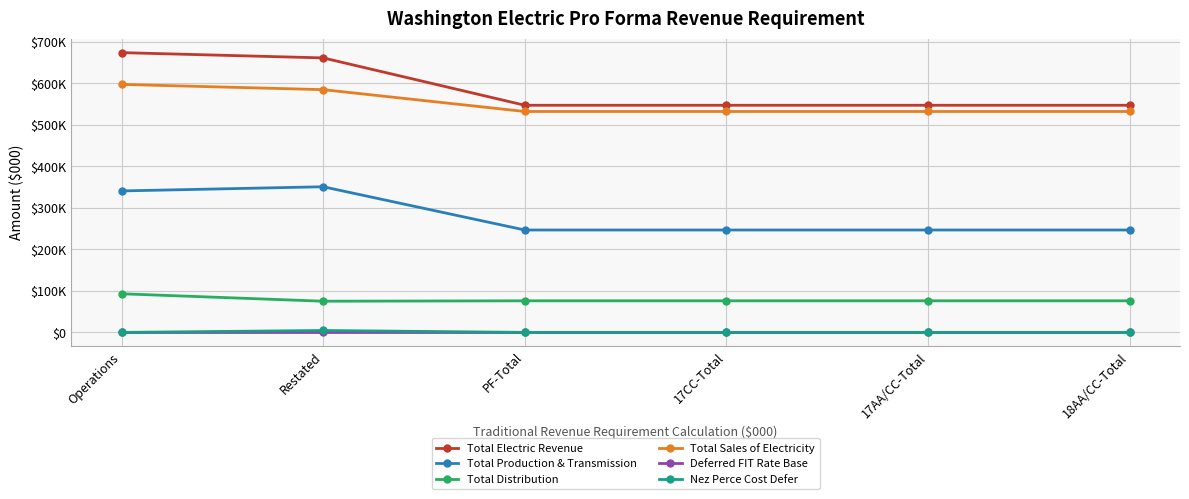

The value of Total Production & Transmission at 17CC-Total is 246717. True or false?

True